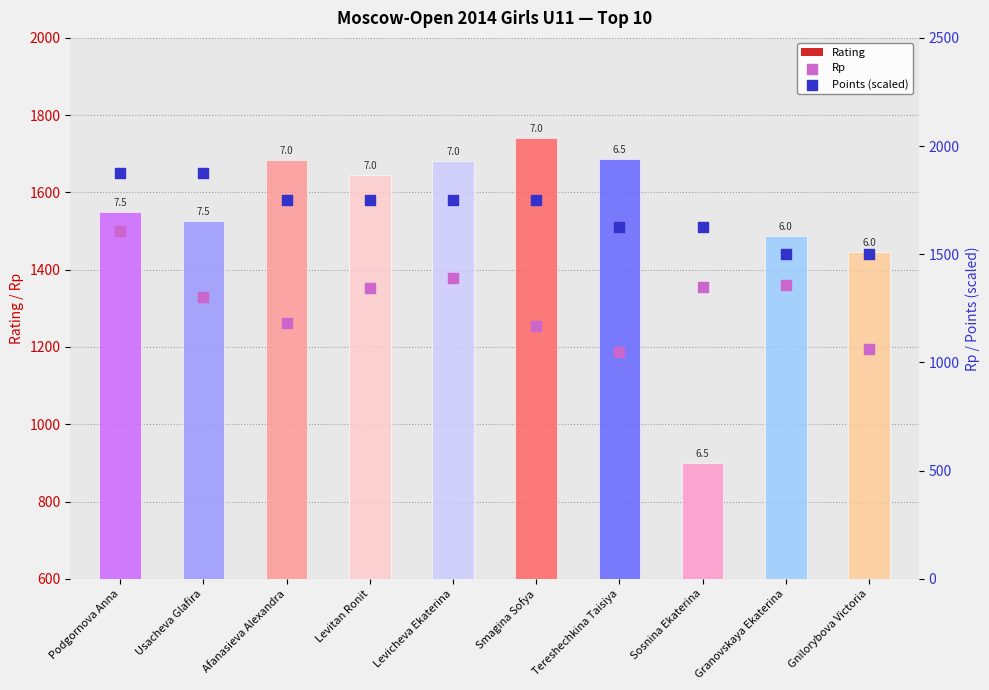

At how many categories does at least one series exceed 1438?

10